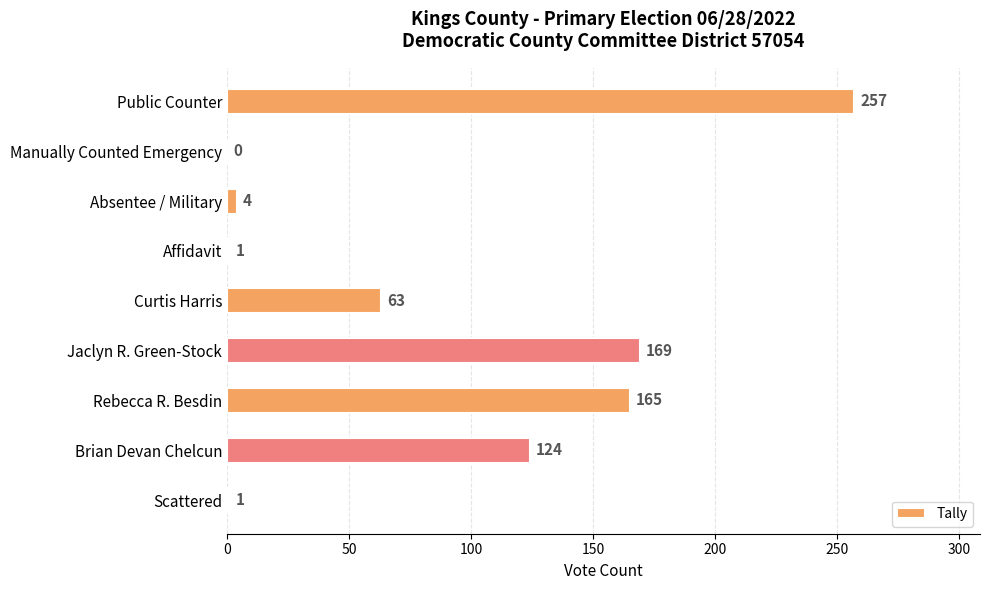

Where is the data nearest to the value 128?

Brian Devan Chelcun